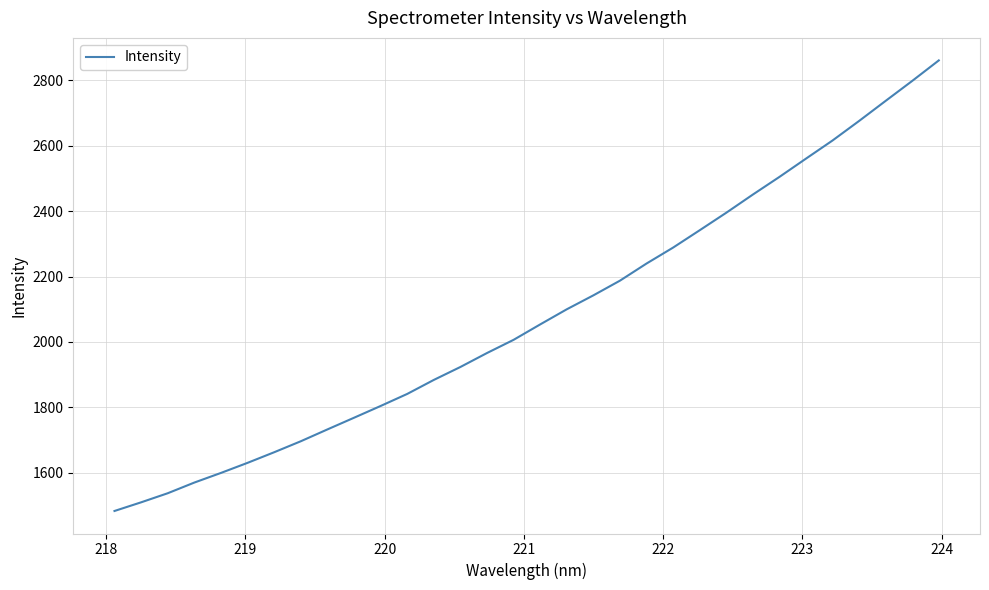

What is the greatest value displayed?

2860.6